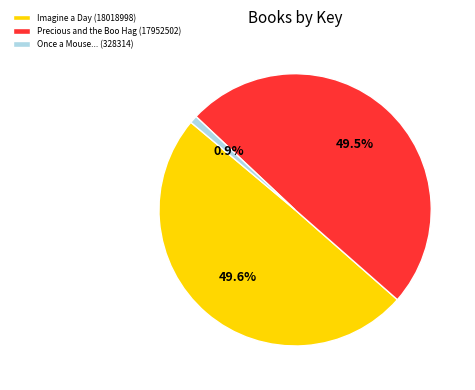

Count the number of slices in the pie.

3